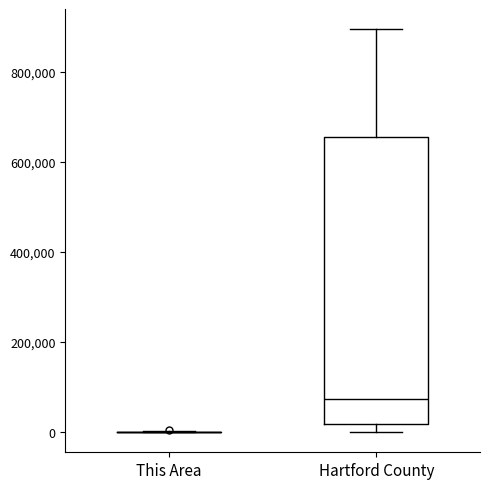

Which box is the tallest, from its lower edge to its upper edge?

Hartford County